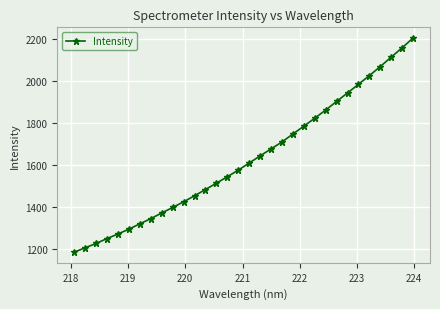

What is the value of the 24th point from the left?

1861.9